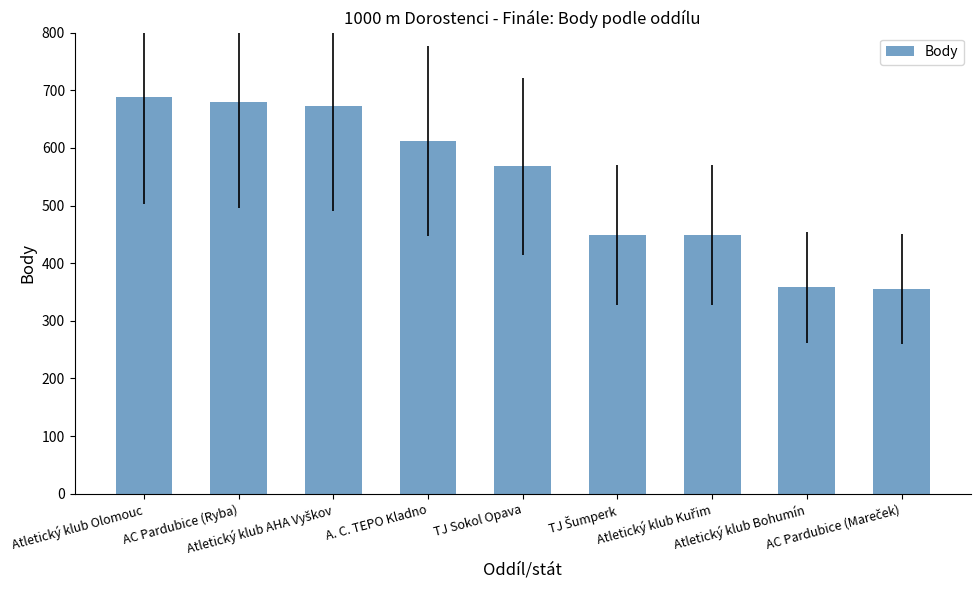

What is the value of the 1st bar from the left?

688